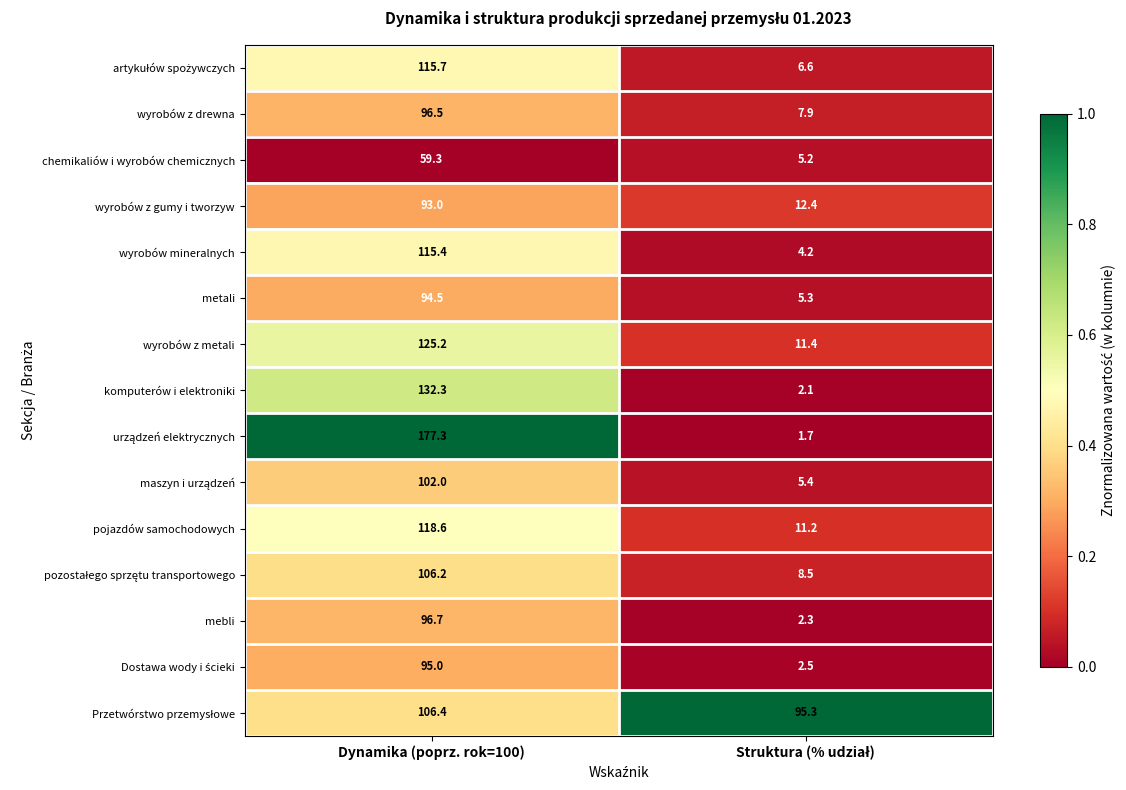

What is the sum of all wyrobów z metali values?

136.6